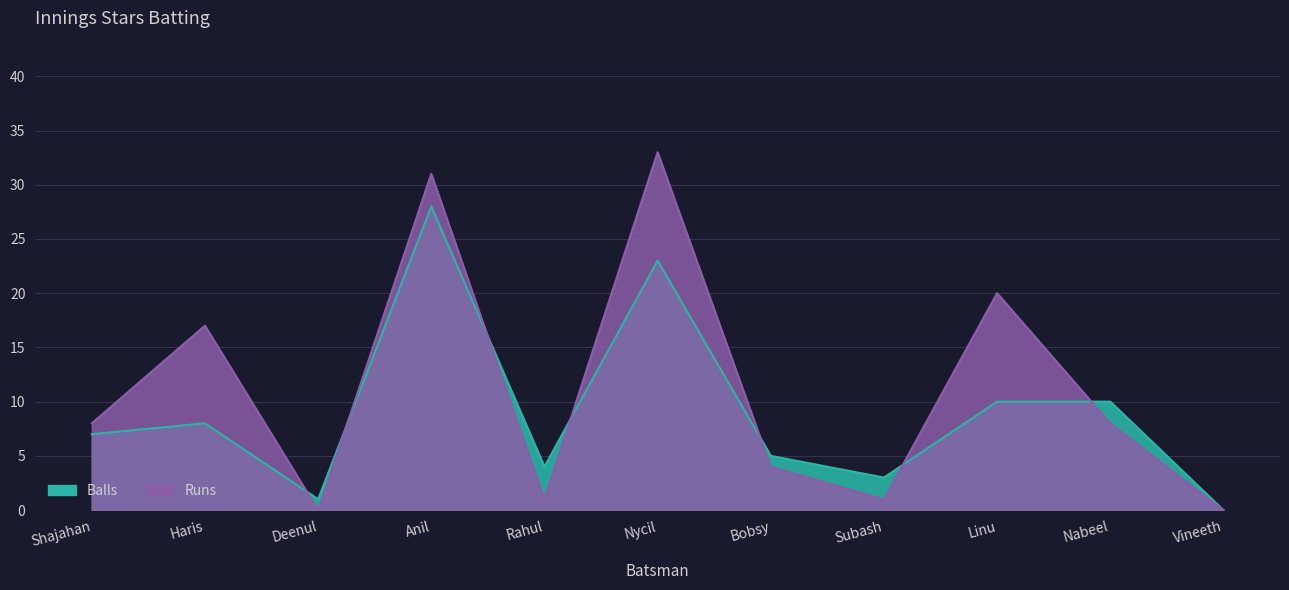

True or false: Balls has a value of 2 at Shajahan.

False